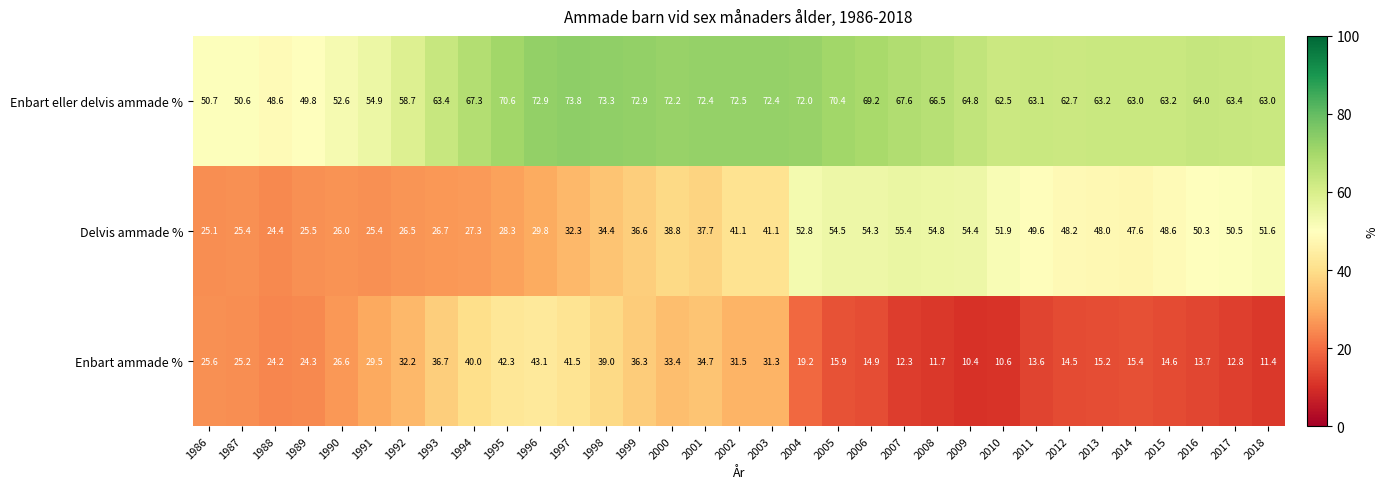

At which category is the sum across all series the highest?

1997